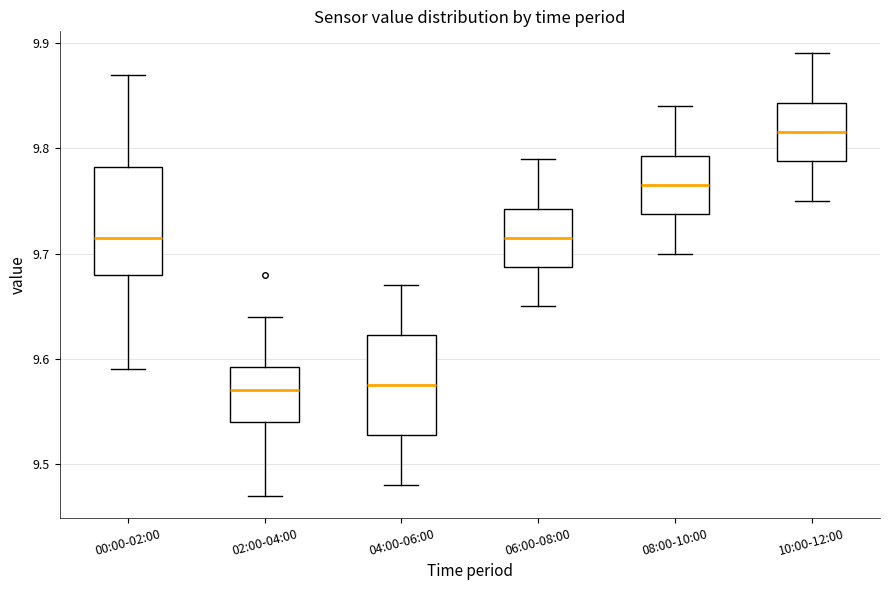

Reading left to right, read every box against the y-axis: the position of its median line, the range the box covers, and the ends of its whiskers. The values are not printed on the chart, so give them approximately, as read against the axis.

00:00-02:00: median 9.72, box 9.68 to 9.78, whiskers 9.59 to 9.87
02:00-04:00: median 9.57, box 9.54 to 9.59, whiskers 9.47 to 9.64
04:00-06:00: median 9.58, box 9.53 to 9.62, whiskers 9.48 to 9.67
06:00-08:00: median 9.72, box 9.69 to 9.74, whiskers 9.65 to 9.79
08:00-10:00: median 9.77, box 9.74 to 9.79, whiskers 9.70 to 9.84
10:00-12:00: median 9.82, box 9.79 to 9.84, whiskers 9.75 to 9.89